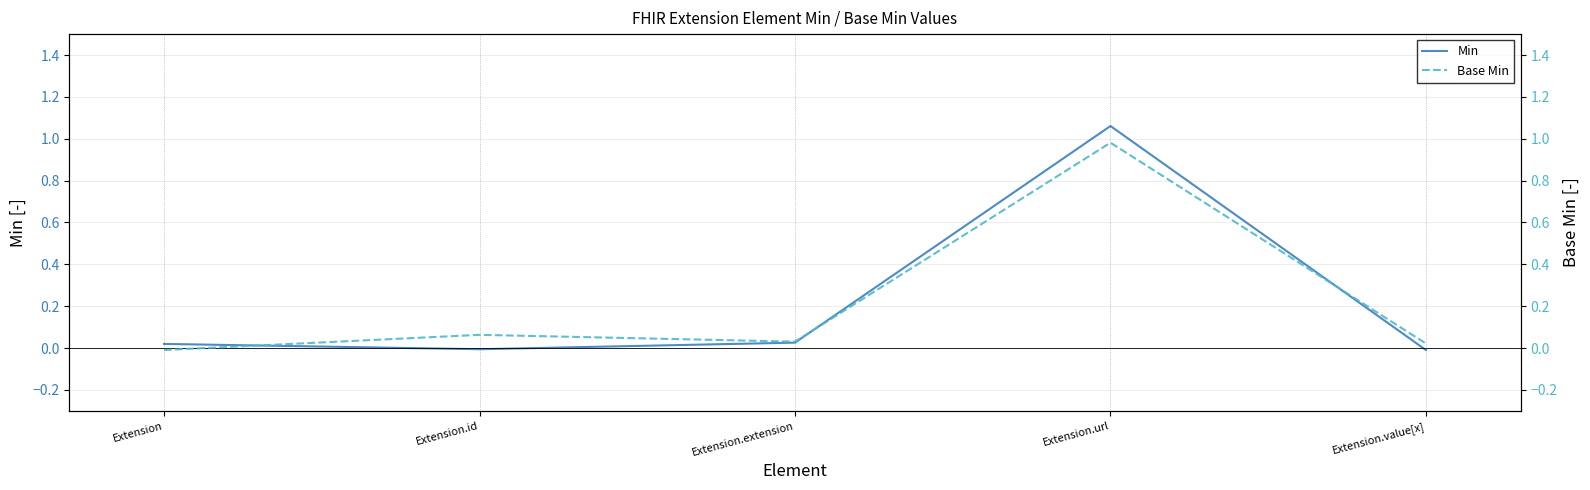

At which category does Base Min reach its first local valley?

Extension.extension